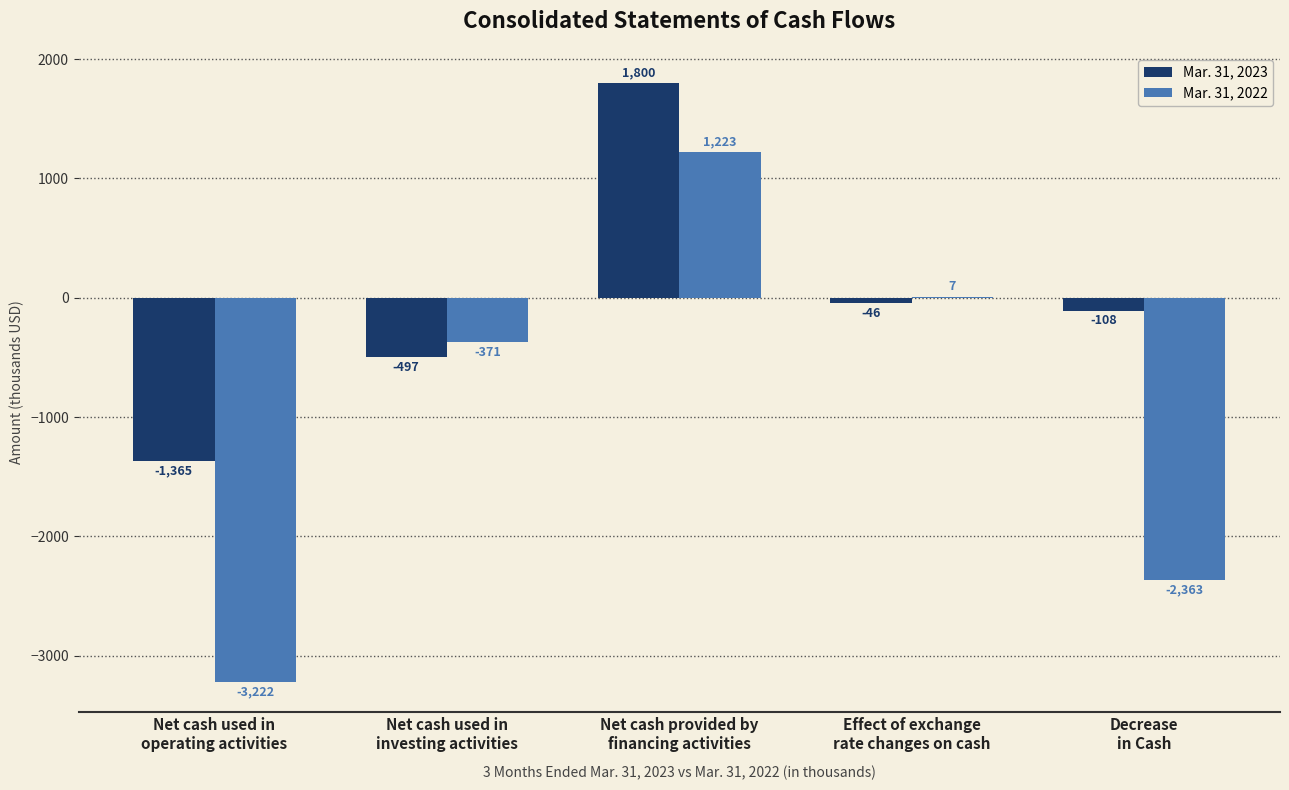

The Mar. 31, 2022 series shows 1950 at Net cash provided by
financing activities. True or false?

False